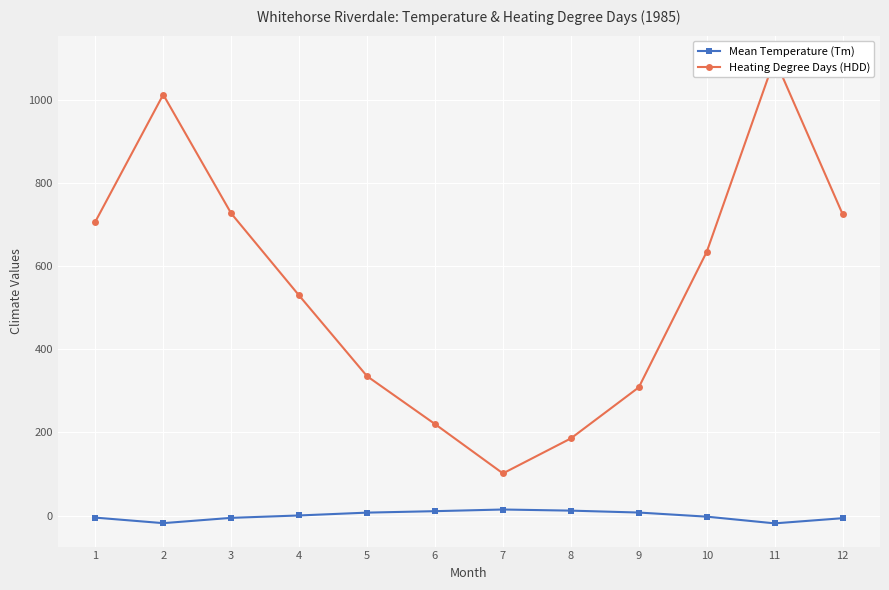

Rank the categories by Mean Temperature (Tm) value from lowest to highest.

11, 2, 12, 3, 1, 10, 4, 5, 9, 6, 8, 7